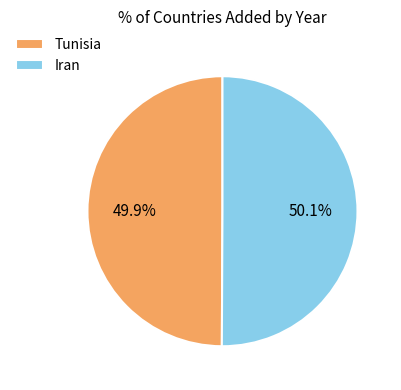

Is there any slice that represents more than half of the pie?

Yes